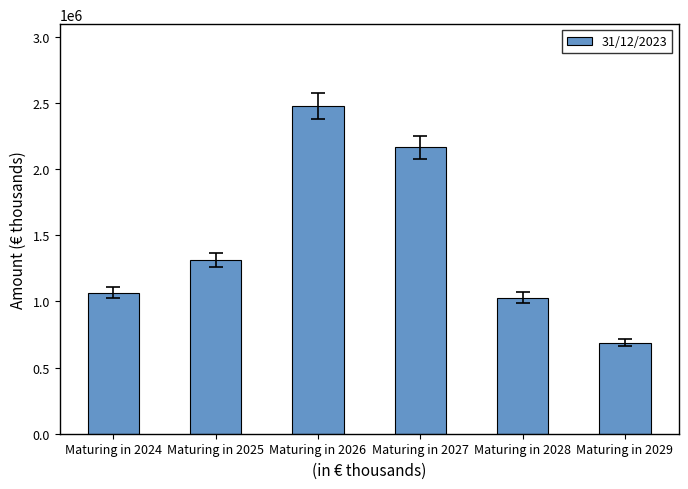

Does the chart contain stacked bars?

No